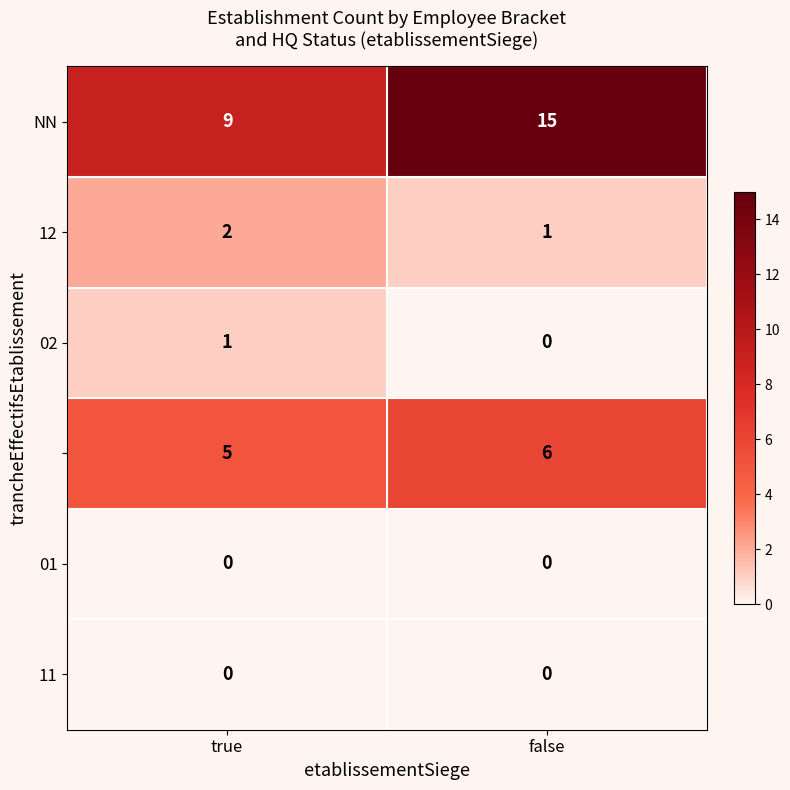

What is the difference between the highest and lowest values at false?

15